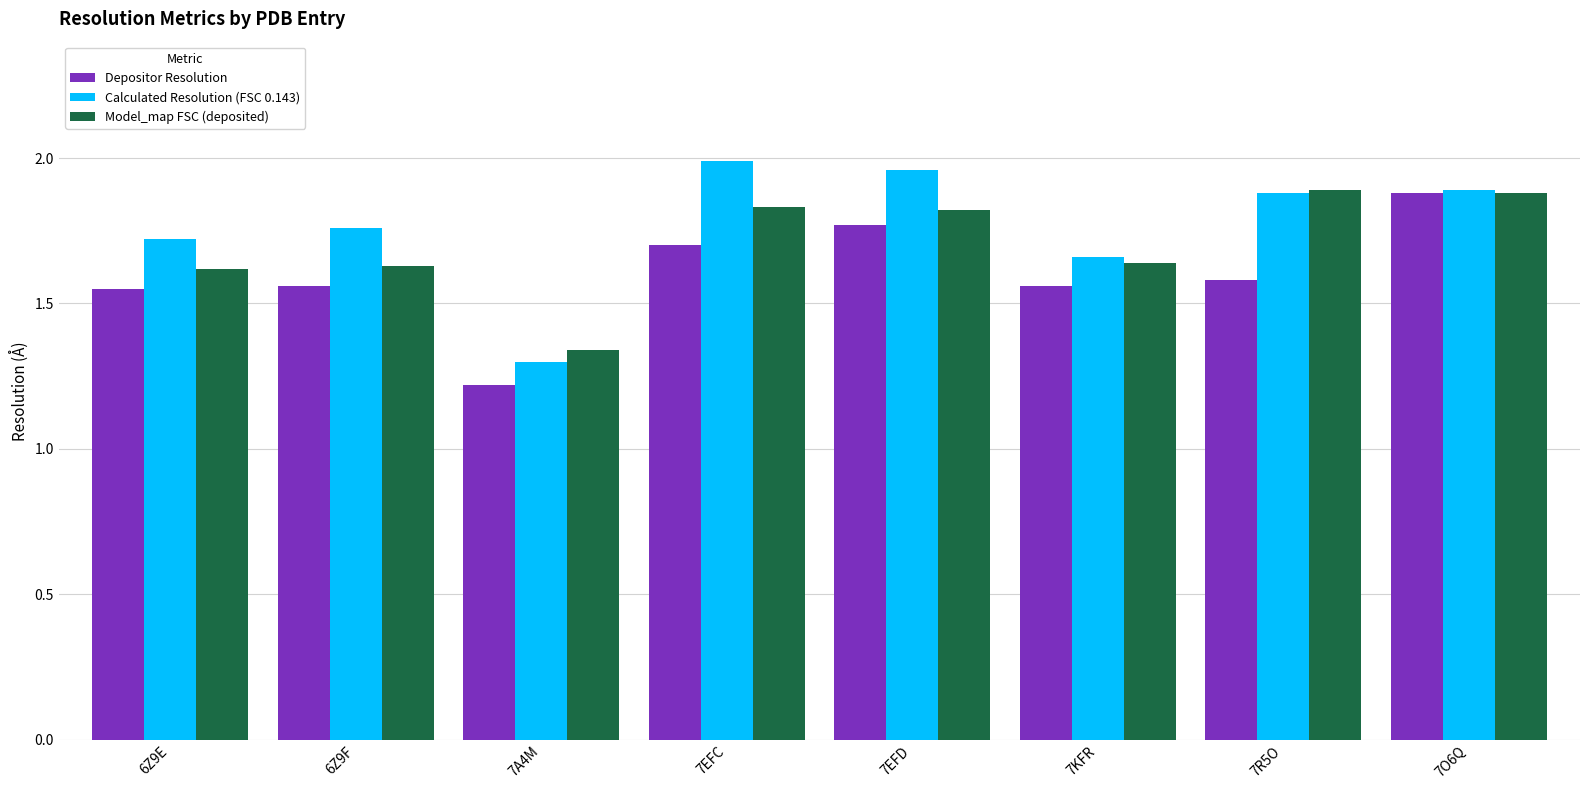

What is the spread (max minus min) of values at 7KFR?

0.1